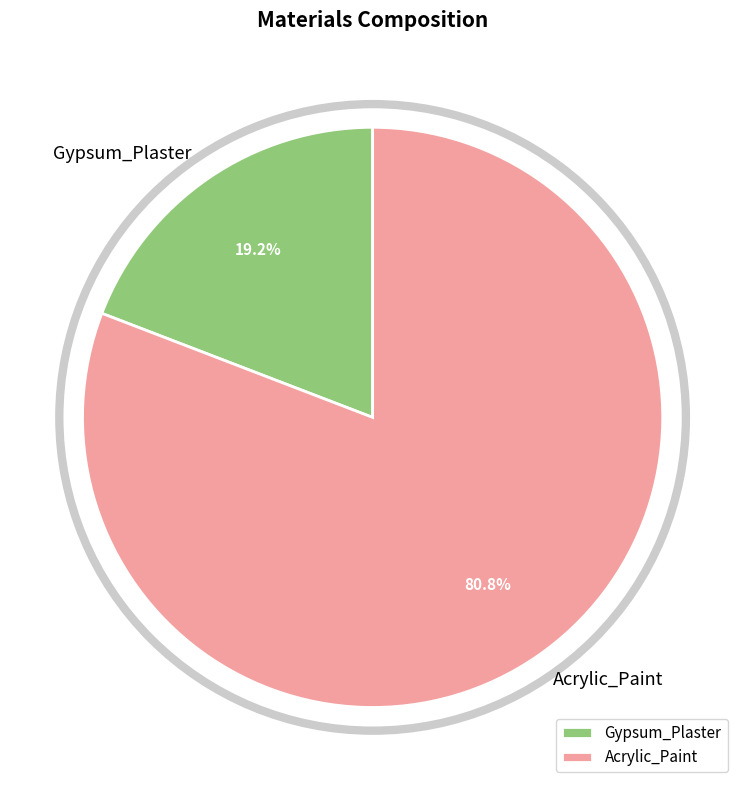

Combined, do Acrylic_Paint and Gypsum_Plaster account for over 50%?

Yes